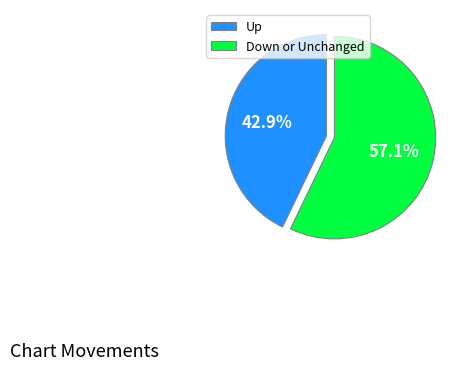

Rank the categories by value from highest to lowest.

Down or Unchanged, Up